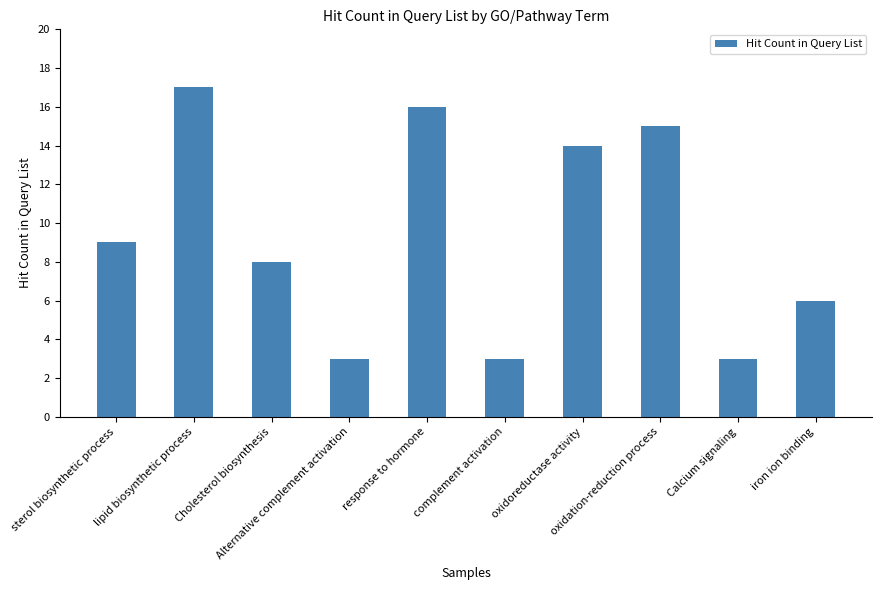

What position from the left is sterol biosynthetic process?

1